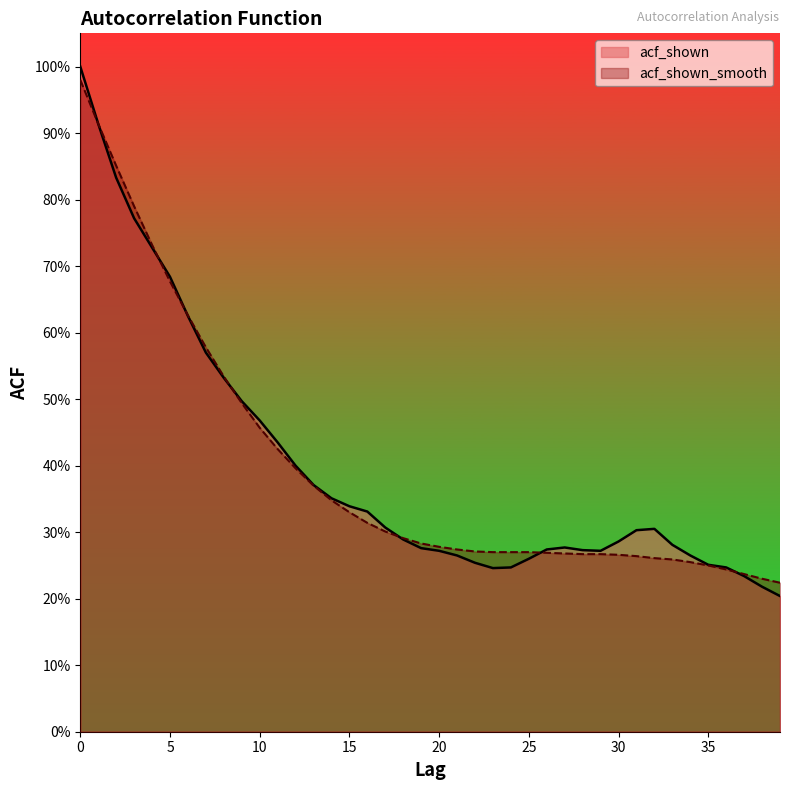

Reading right to left, transcribe all the data shown in this chart.

acf_shown: 0.2	0.2	0.2	0.2	0.3	0.3	0.3	0.3	0.3	0.3	0.3	0.3	0.3	0.3	0.3	0.2	0.2	0.3	0.3	0.3	0.3	0.3	0.3	0.3	0.3	0.4	0.4	0.4	0.4	0.5	0.5	0.5	0.6	0.6	0.7	0.7	0.8	0.8	0.9	1.0
acf_shown_smooth: 0.2	0.2	0.2	0.2	0.2	0.3	0.3	0.3	0.3	0.3	0.3	0.3	0.3	0.3	0.3	0.3	0.3	0.3	0.3	0.3	0.3	0.3	0.3	0.3	0.3	0.3	0.4	0.4	0.4	0.5	0.5	0.5	0.6	0.6	0.7	0.7	0.8	0.9	0.9	1.0